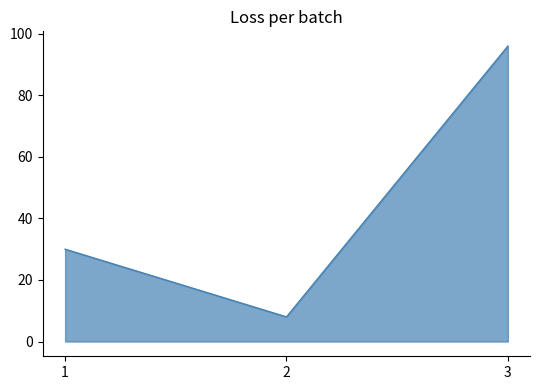

List the labels in order of value, largest first.

3, 1, 2